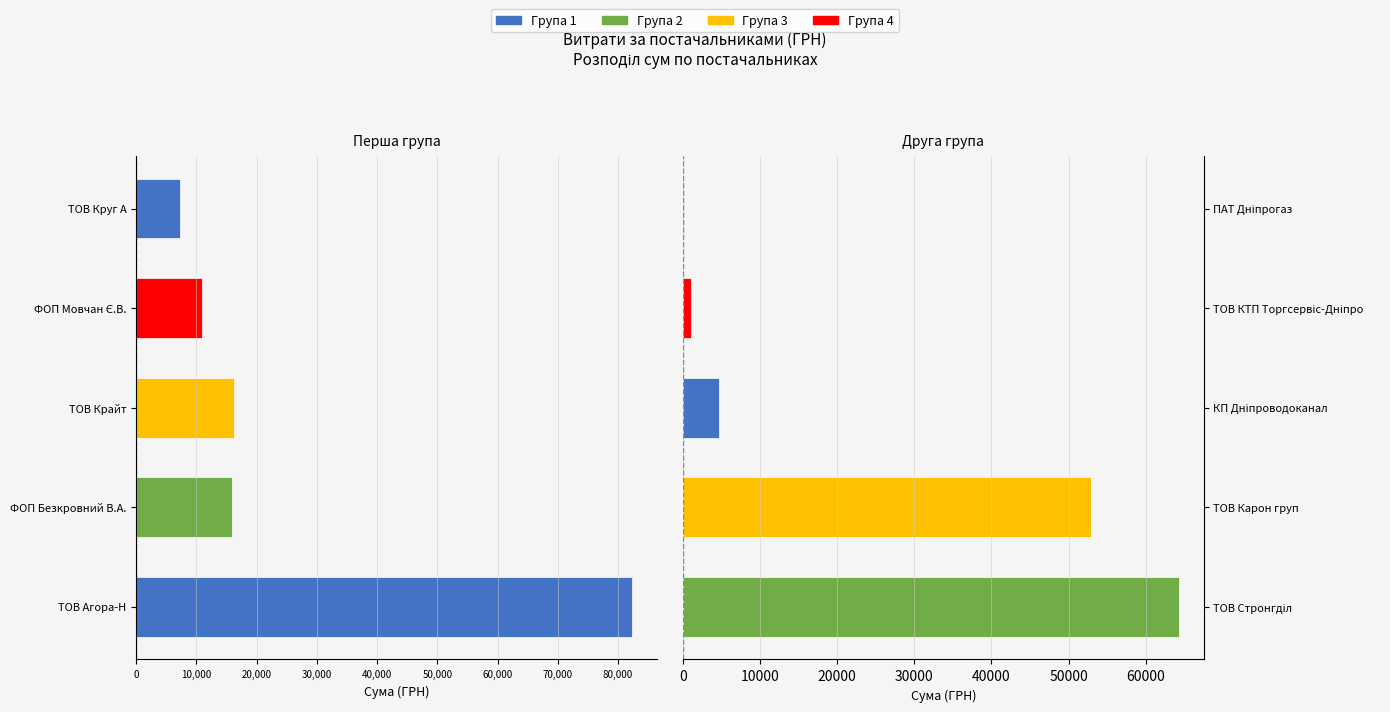

What is the greatest value displayed?

64293.0